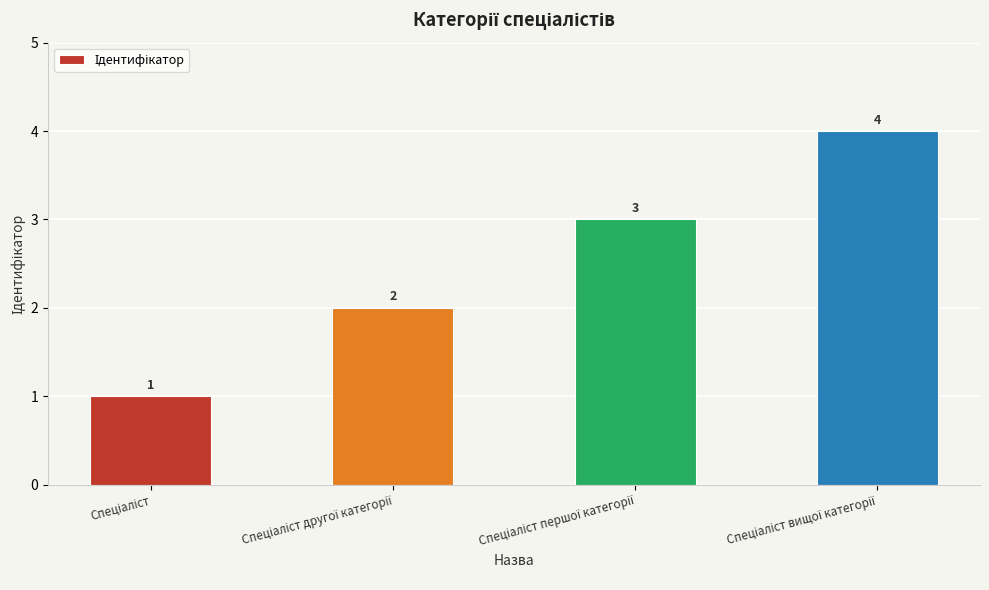

What is the value of the 1st bar from the left?

1